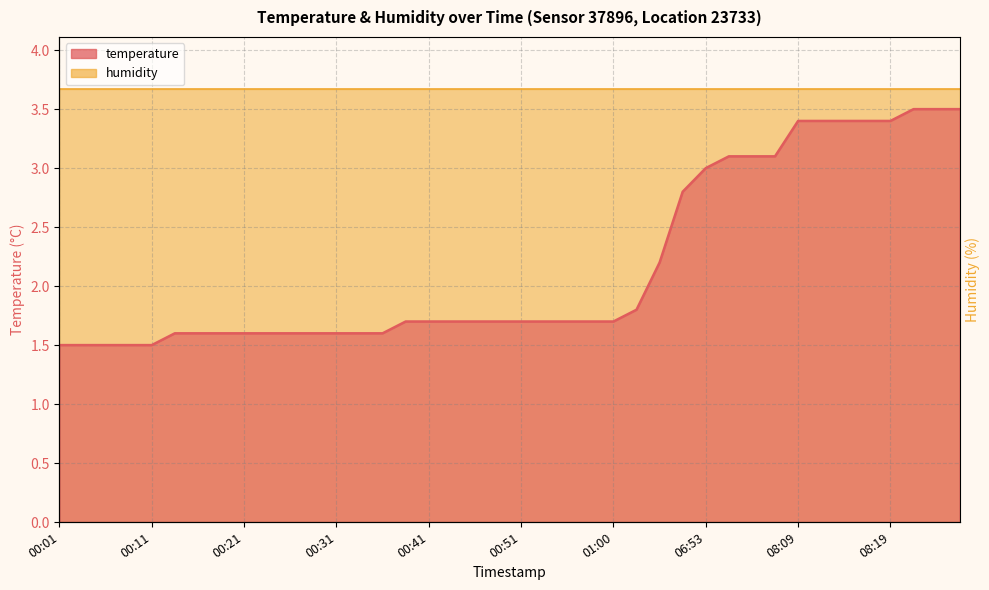

Approximately how many times larger is the value at 08:07 compared to 00:28?

1.9